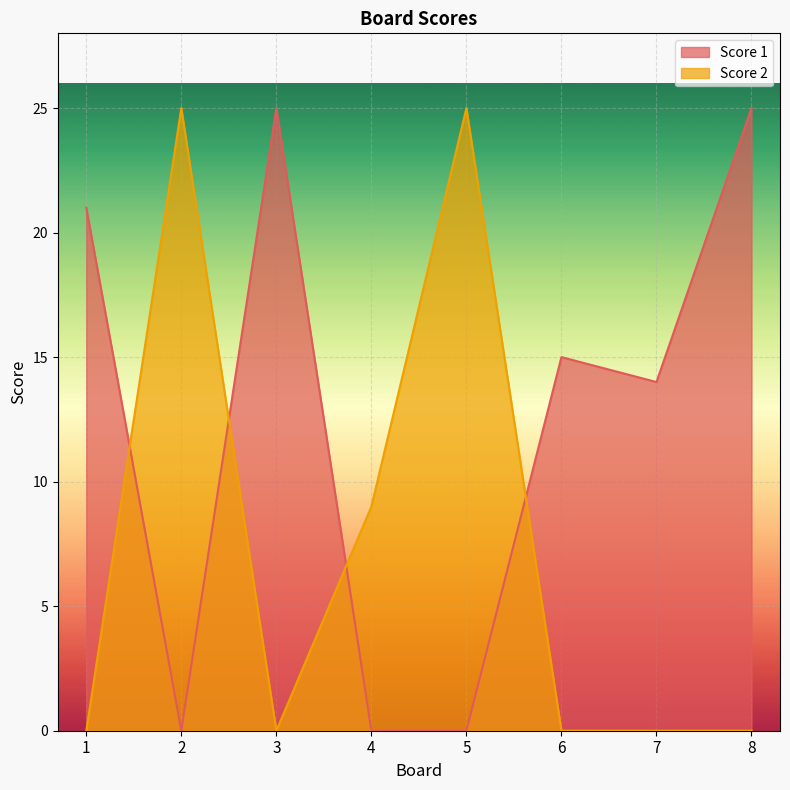

The value of Score 2 at 5 is 6. True or false?

False